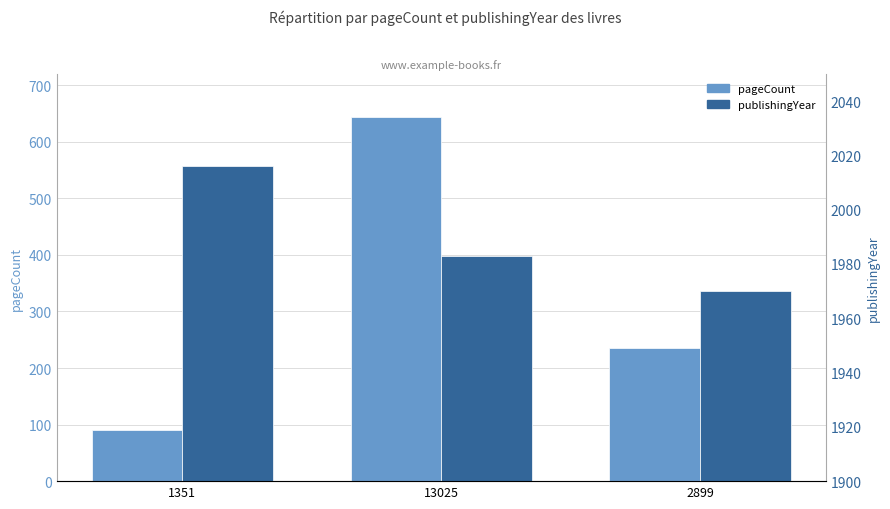

Which label corresponds to the largest value in the chart?

1351